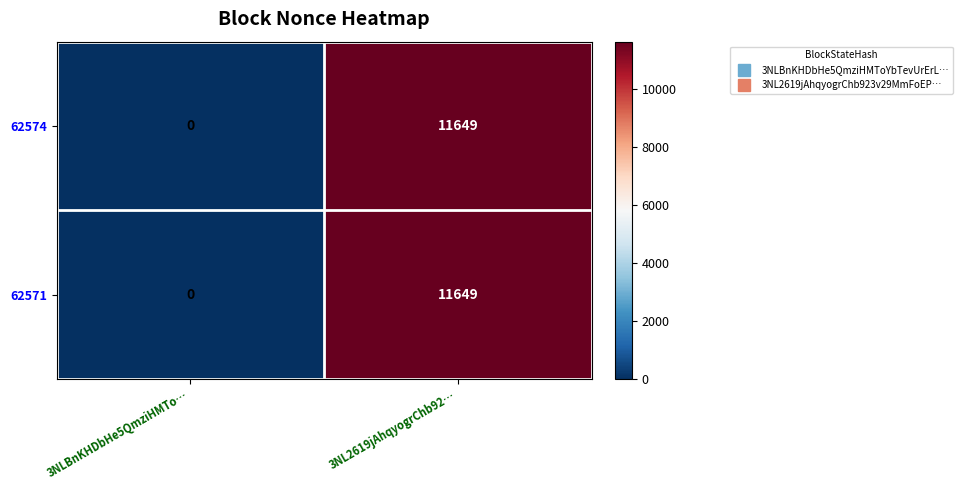

At which category is the sum across all series the highest?

3NL2619jAhqyogrChb92…